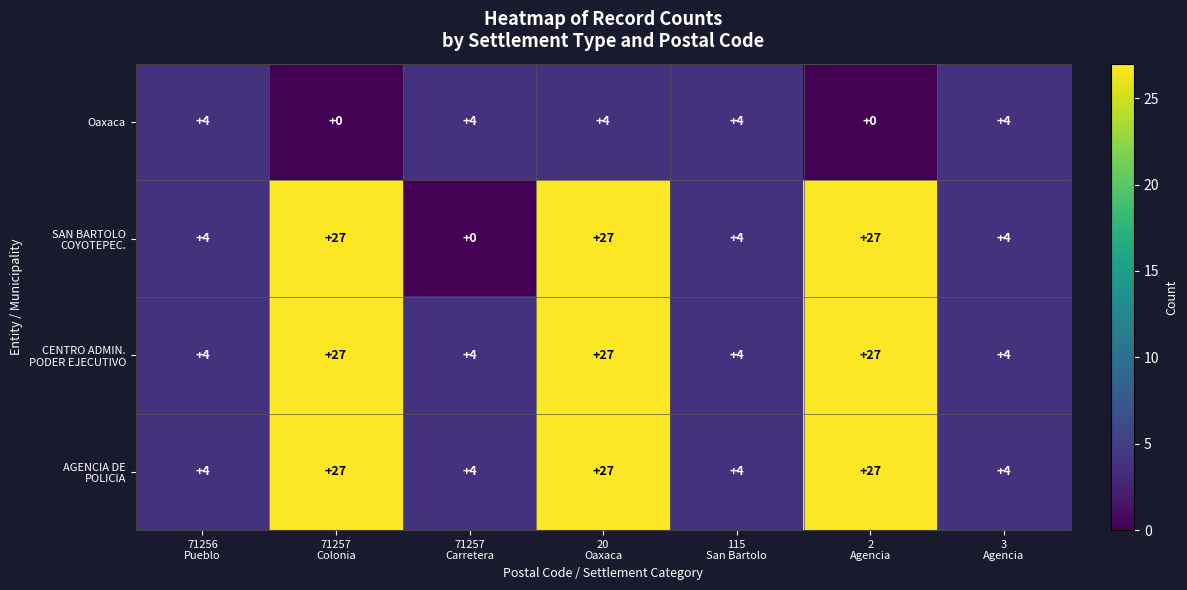

Count the Oaxaca values in the range 0 to 4.

7